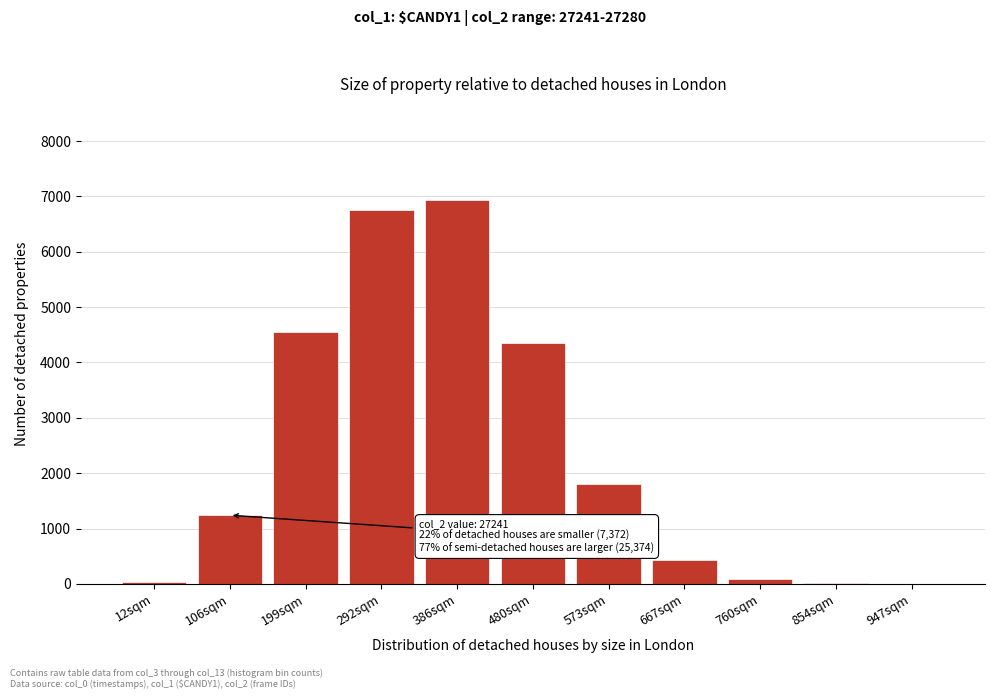

What is the ratio of the value at 573sqm to the value at 667sqm?

4.2